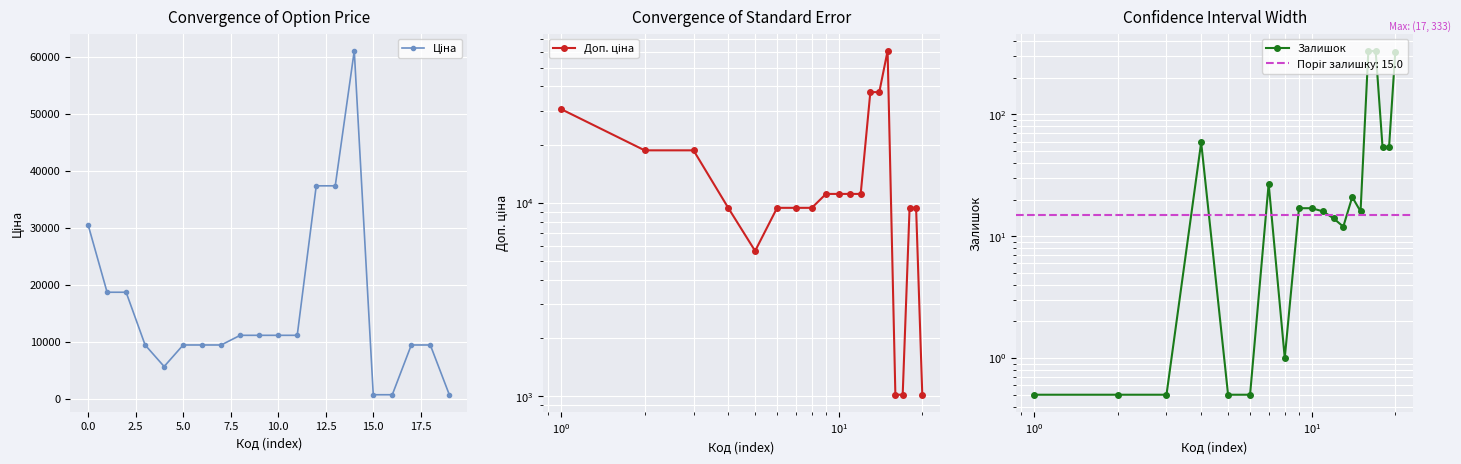

What is the difference between the second highest and minimum values in the Залишок series?

329.5